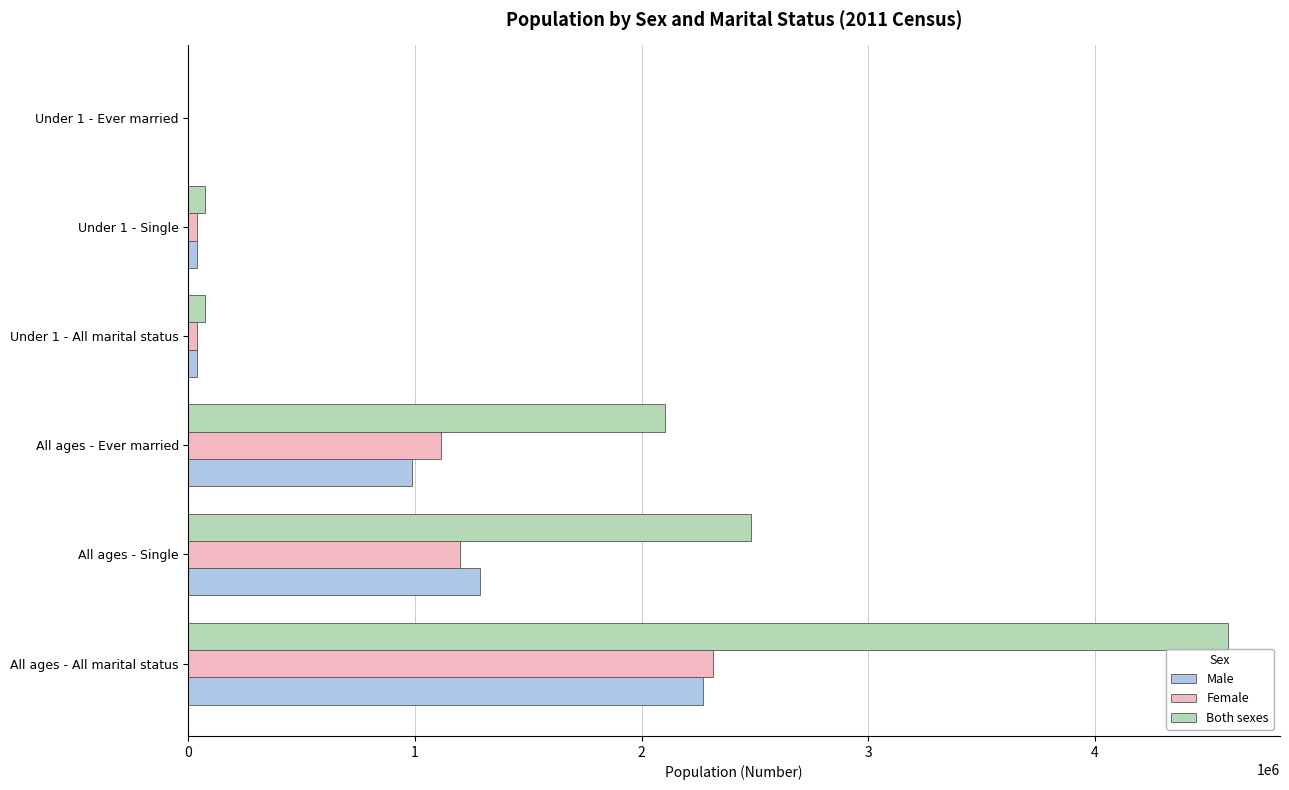

Which series has the largest total across all categories?

Both sexes